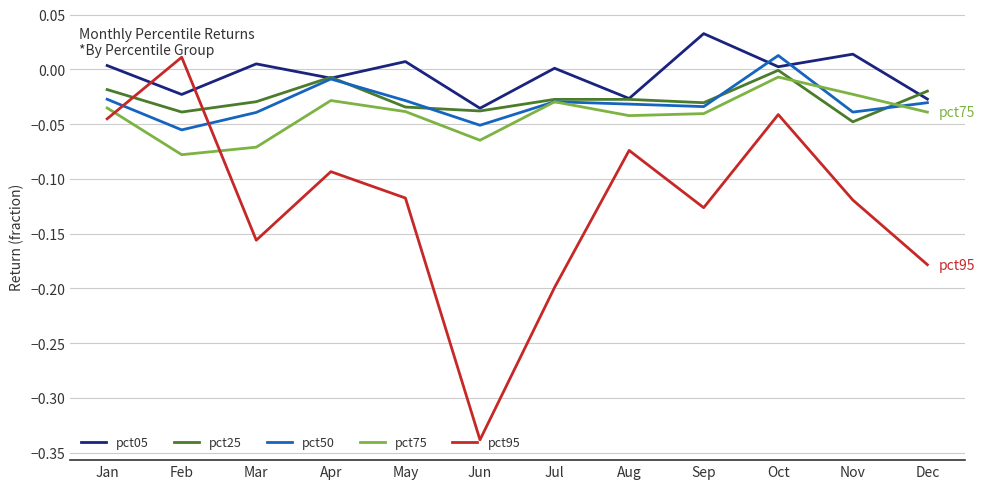

Count the number of categories in the chart.

12